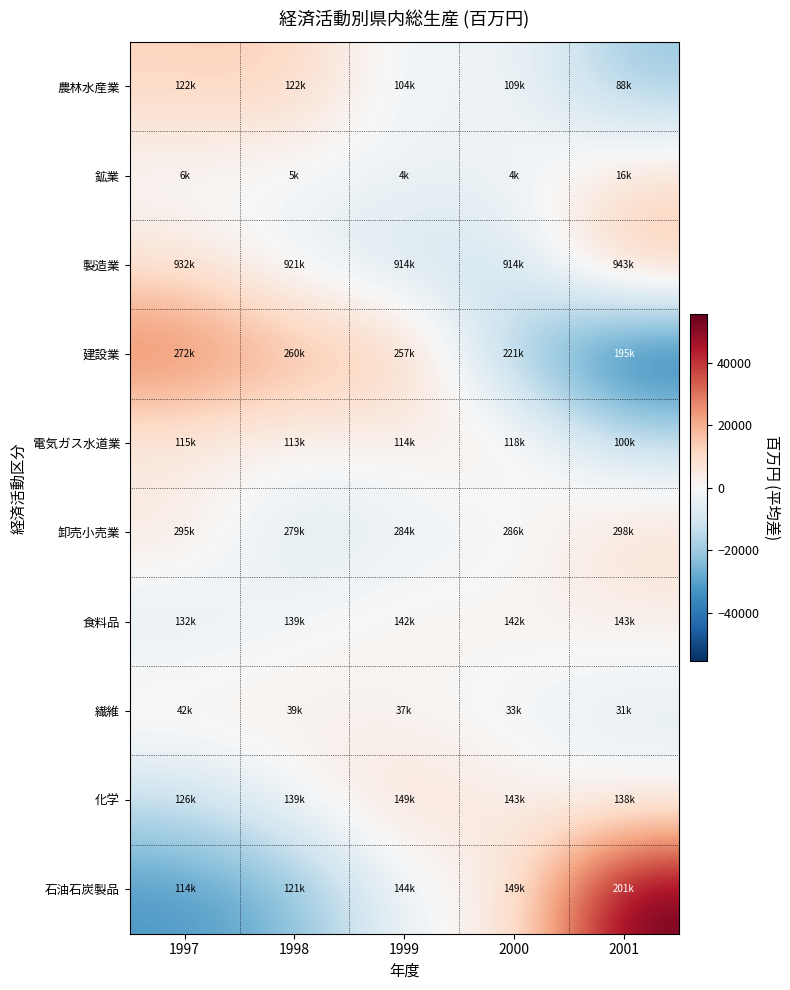

How many data points does each series have?

5